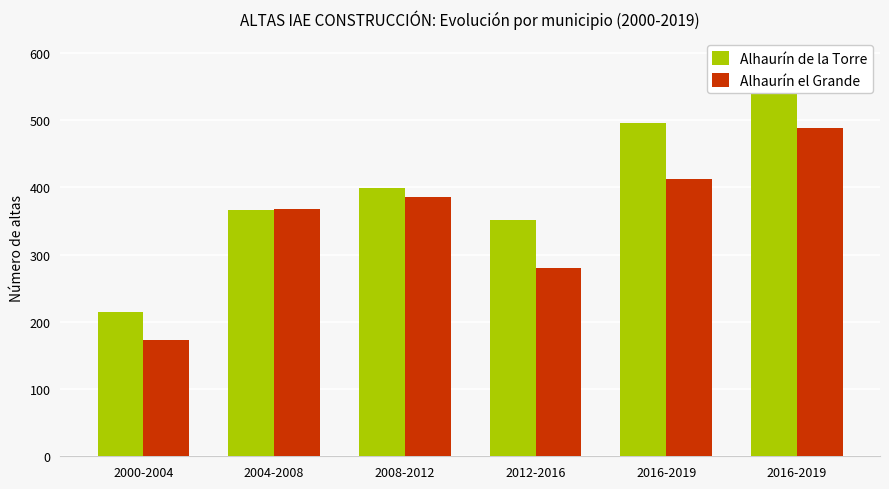

The Alhaurín el Grande series shows 386 at 2008-2012. True or false?

True